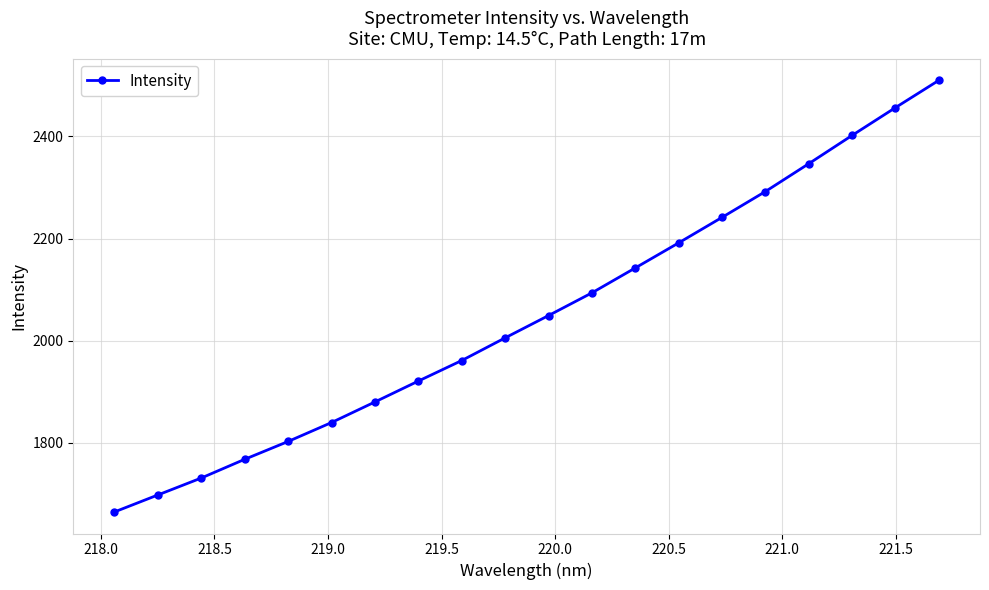

What is the sum of all values?

40999.1